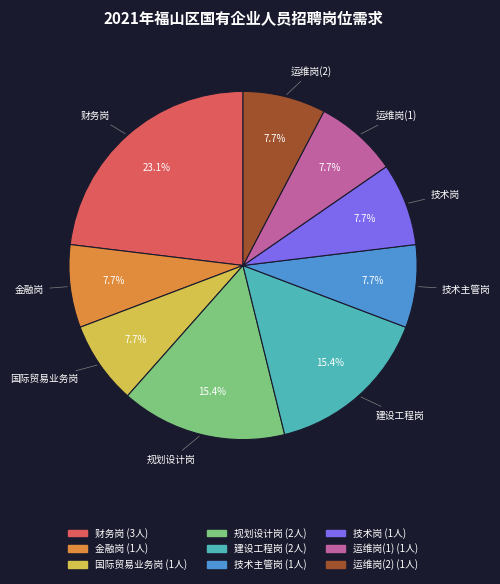

The 国际贸易业务岗 slice represents 18% of the pie. True or false?

False